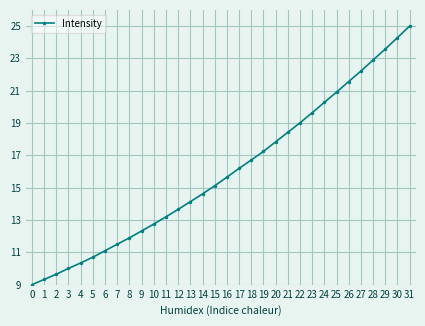

Which category has the highest value across all series?

31